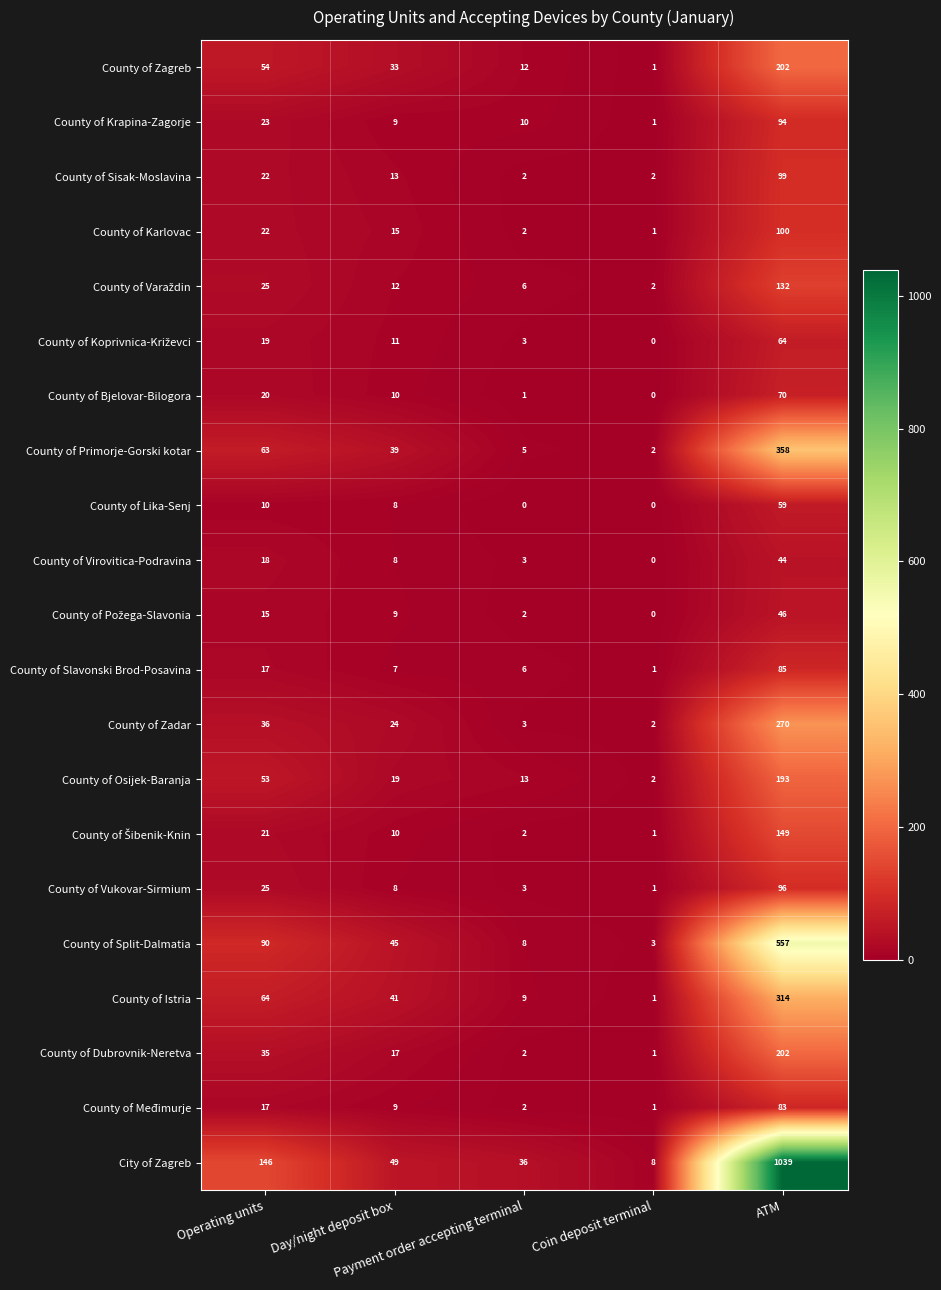

How many series are shown in this chart?

21